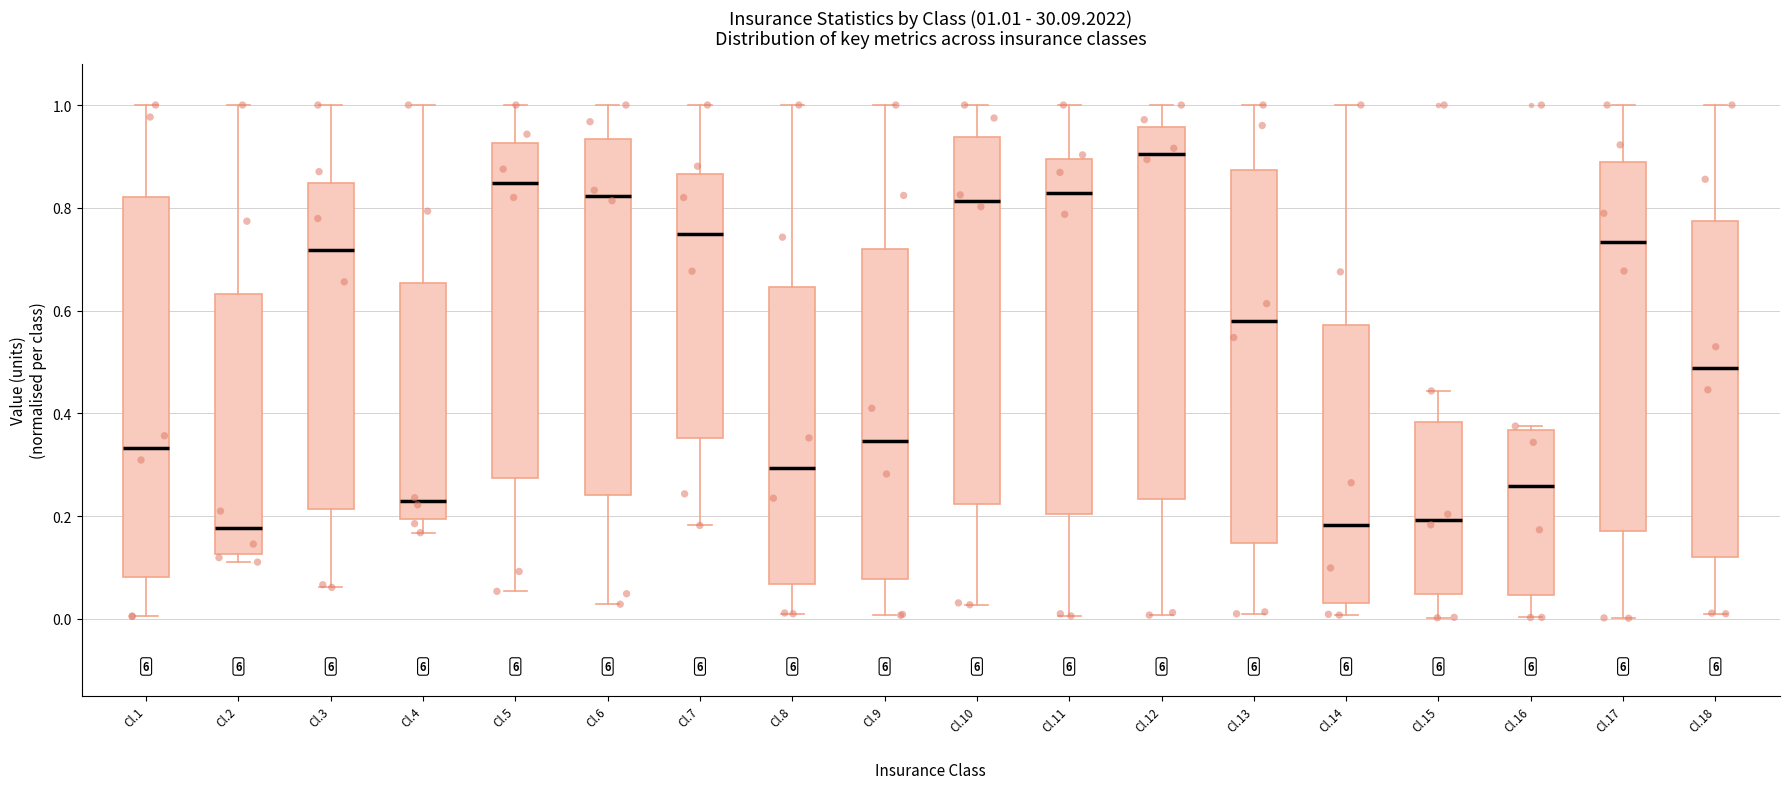

Which box has the highest median line?

Cl.12